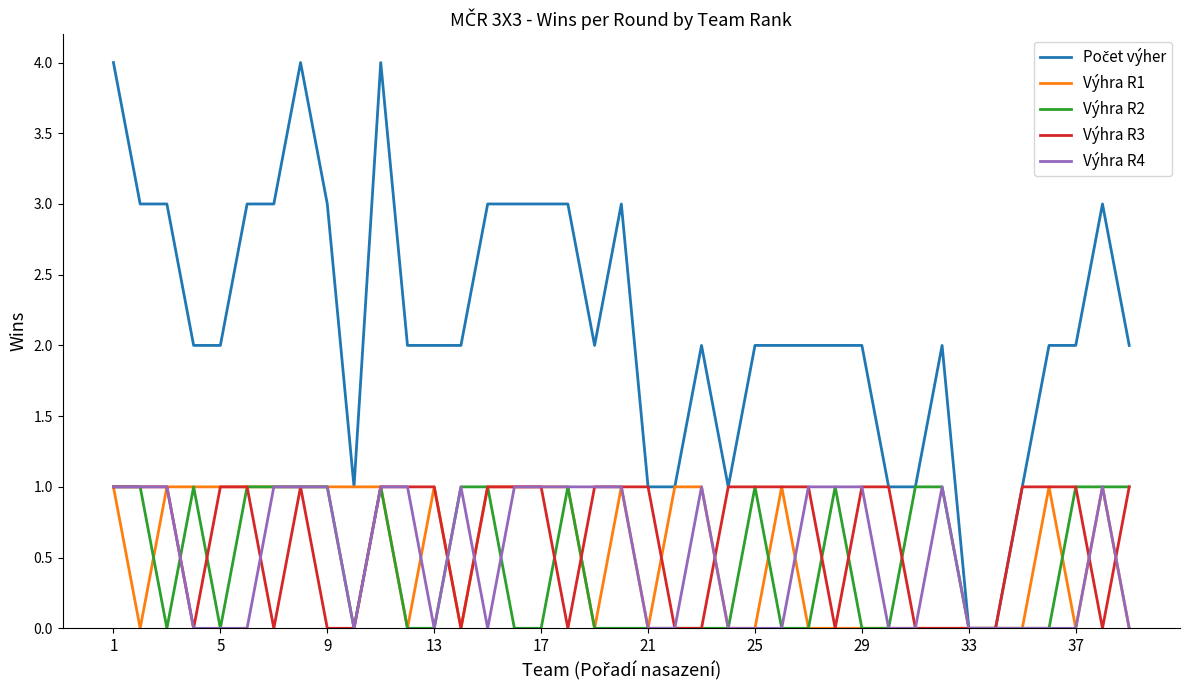

What is the maximum value shown in the chart?

4